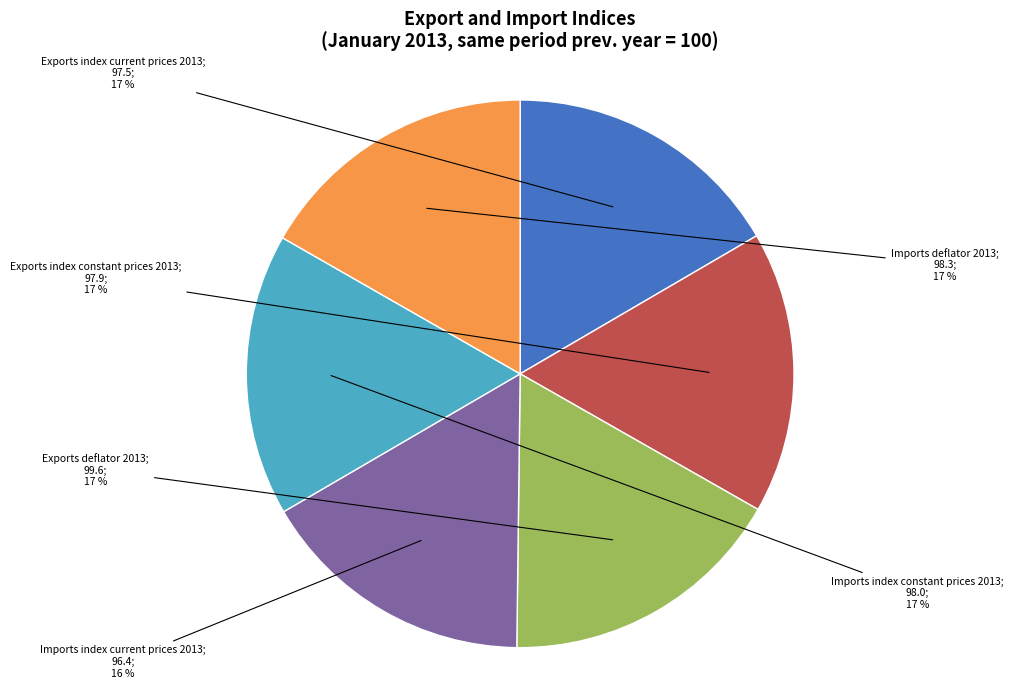

Is there any slice that represents more than half of the pie?

No